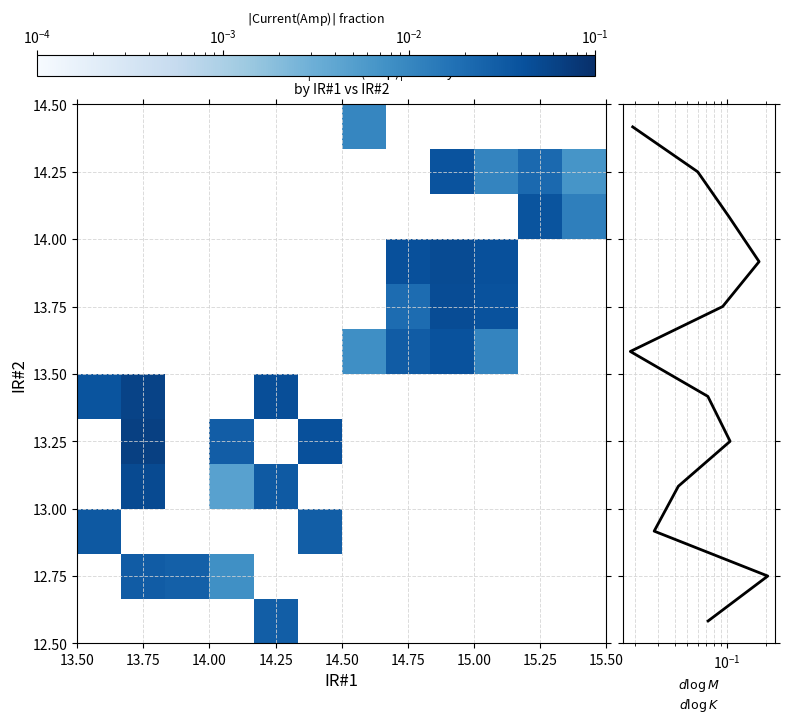

Which series has the largest total across all categories?

IR#2 marginal